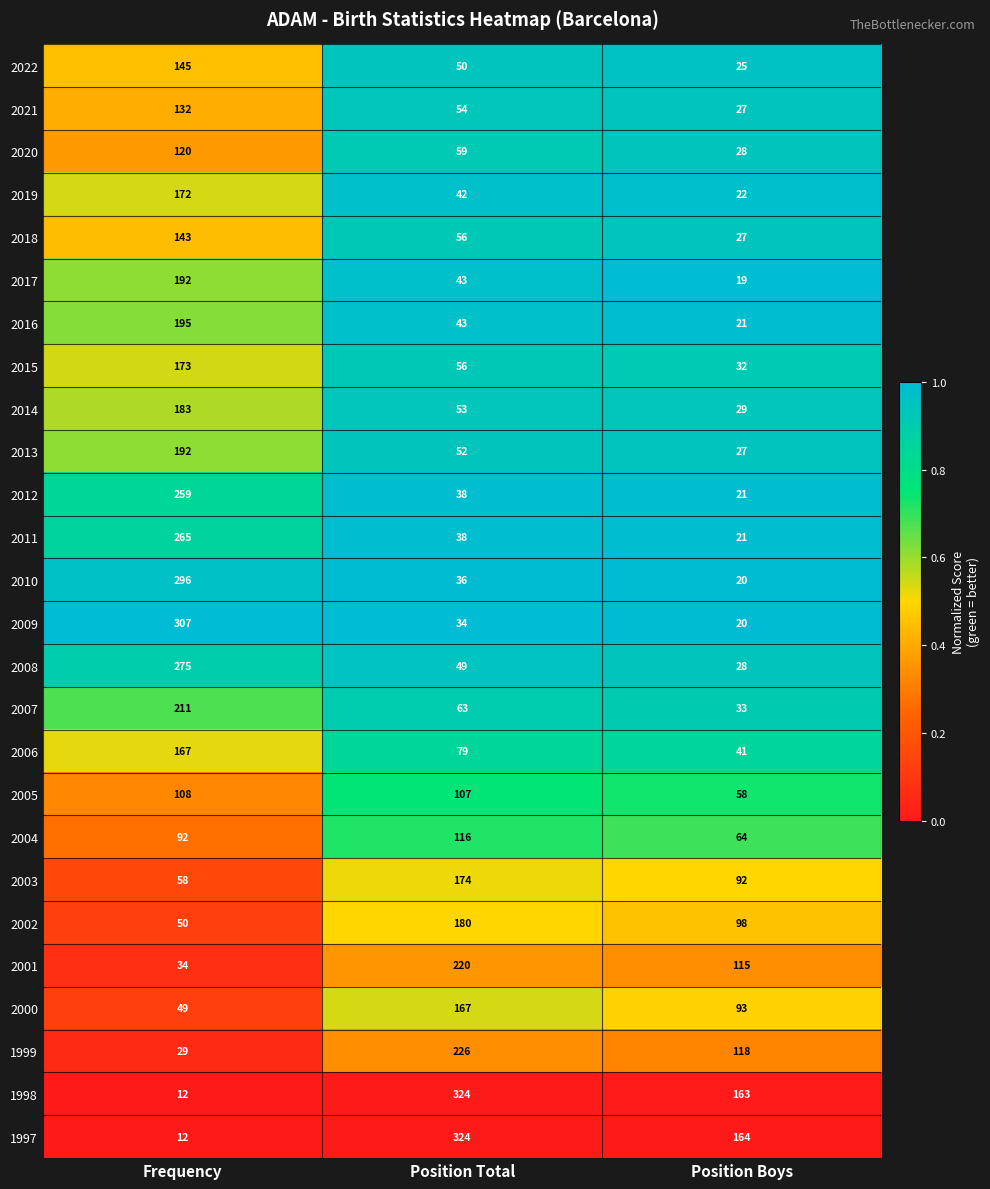

True or false: 2002 has a value of 50 at Frequency.

True